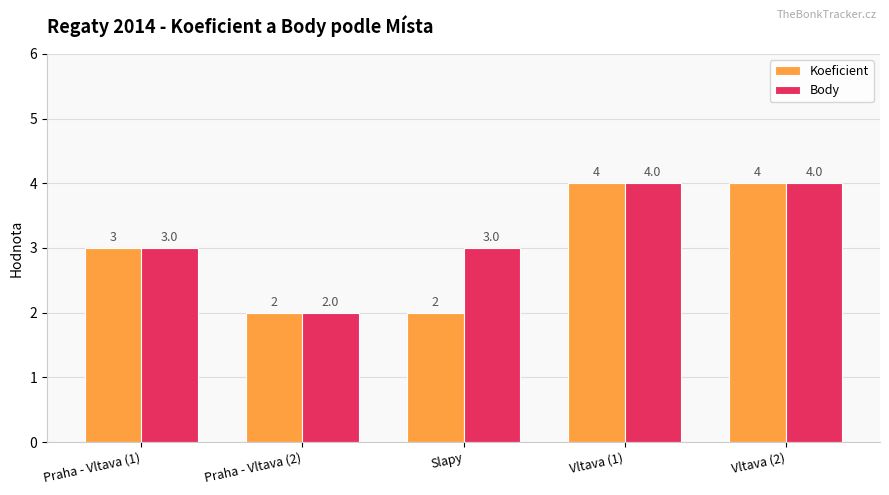

What is the difference between the maximum and minimum values in the Koeficient series?

2